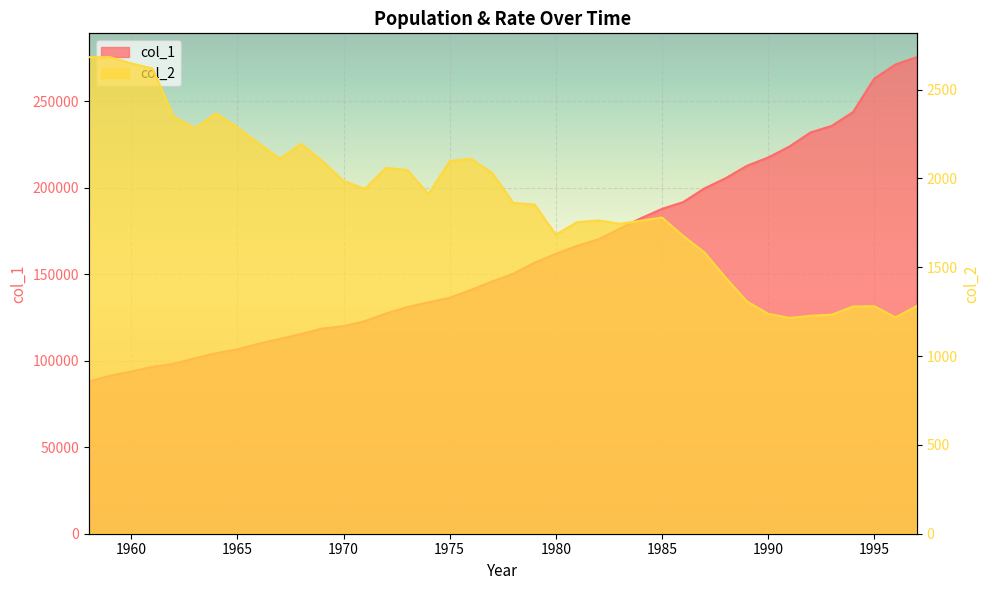

What is the value of the col_1 point at the 23rd from the left?

161764